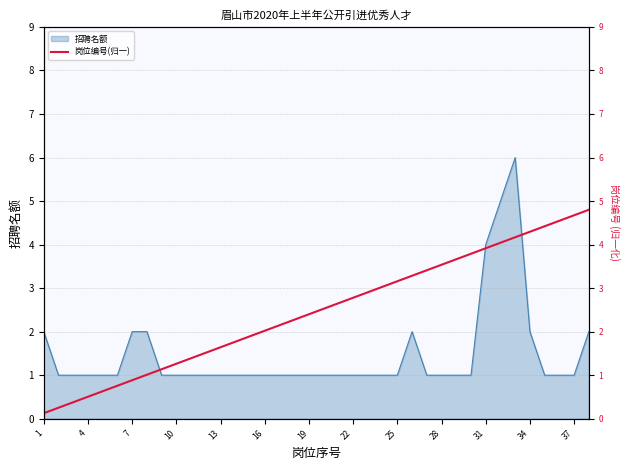

The 招聘名额 series shows 1 at 25. True or false?

True